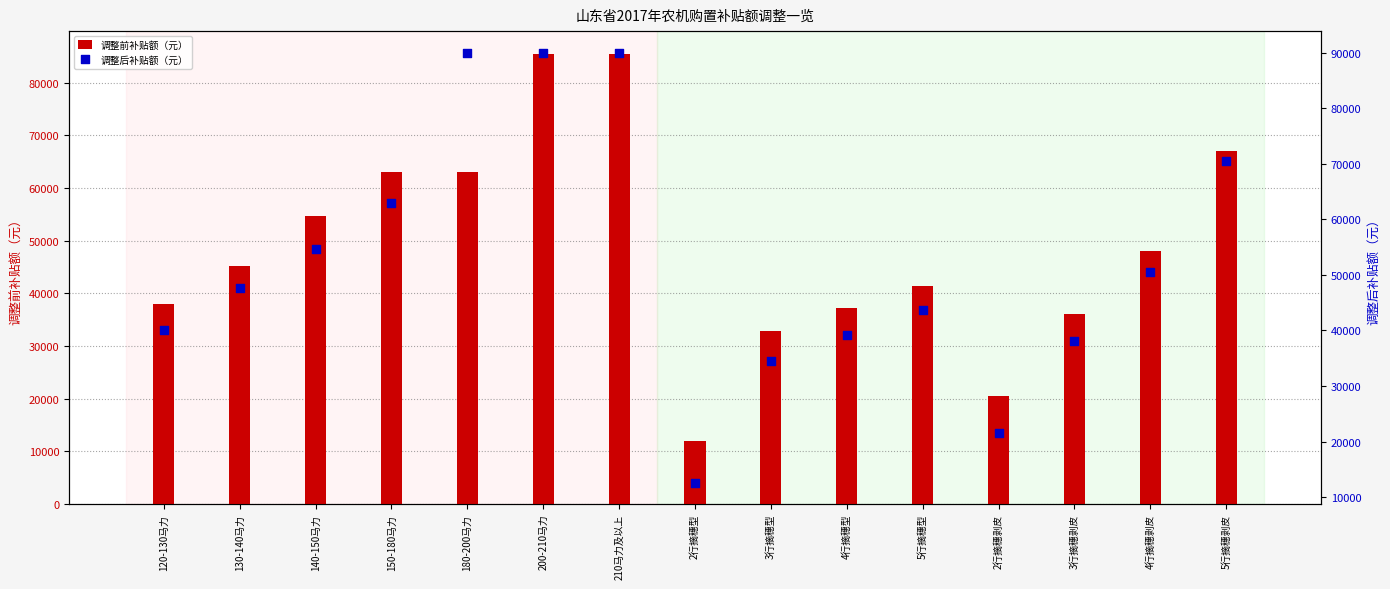

At which category is the sum across all series the highest?

200-210马力